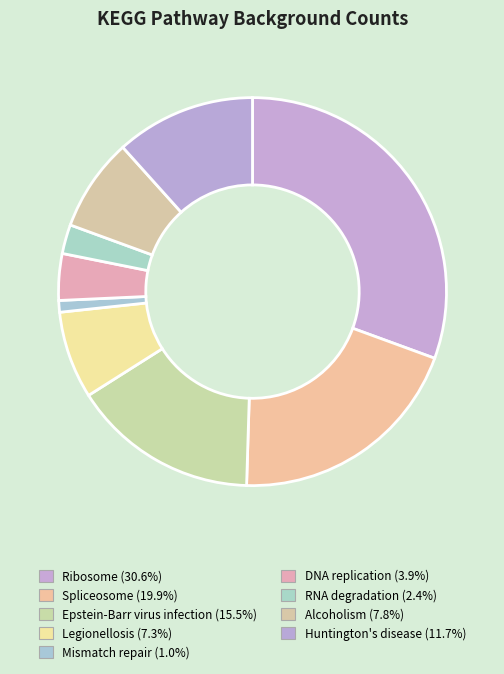

True or false: Epstein-Barr virus infection accounts for 16% of the total.

True